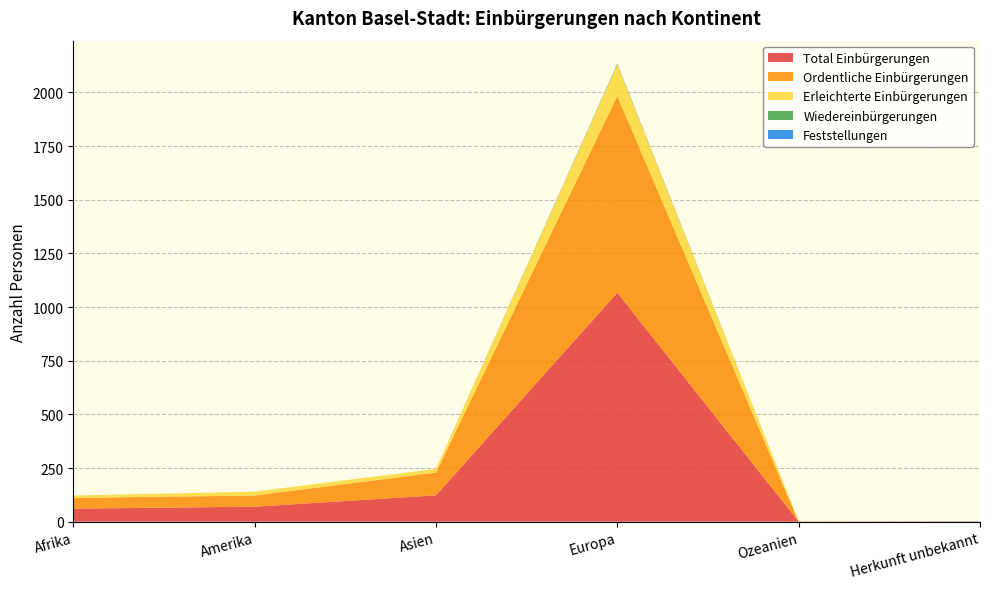

Reading left to right, what are all the values shown in this chart?

Total Einbürgerungen: 61	70	123	1067	1	1
Ordentliche Einbürgerungen: 50	52	106	916	0	0
Erleichterte Einbürgerungen: 11	18	17	147	1	0
Wiedereinbürgerungen: 0	0	0	3	0	0
Feststellungen: 0	0	0	1	0	1